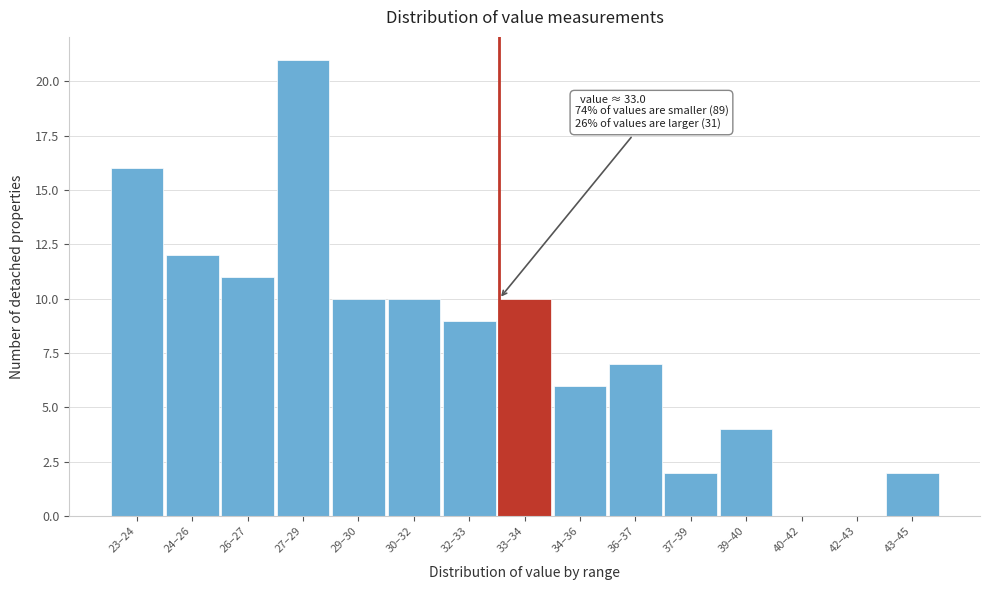

Reading left to right, what are all the values shown in this chart?

23–24=16	24–26=12	26–27=11	27–29=21	29–30=10	30–32=10	32–33=9	33–34=10	34–36=6	36–37=7	37–39=2	39–40=4	40–42=0	42–43=0	43–45=2